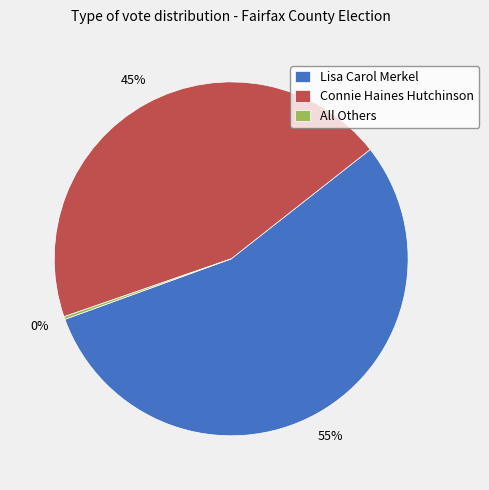

Combined, do Lisa Carol Merkel and Connie Haines Hutchinson account for over 50%?

Yes